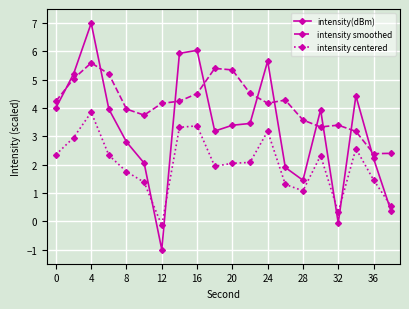

True or false: intensity centered has more than 2 points higher than both neighbors.

True